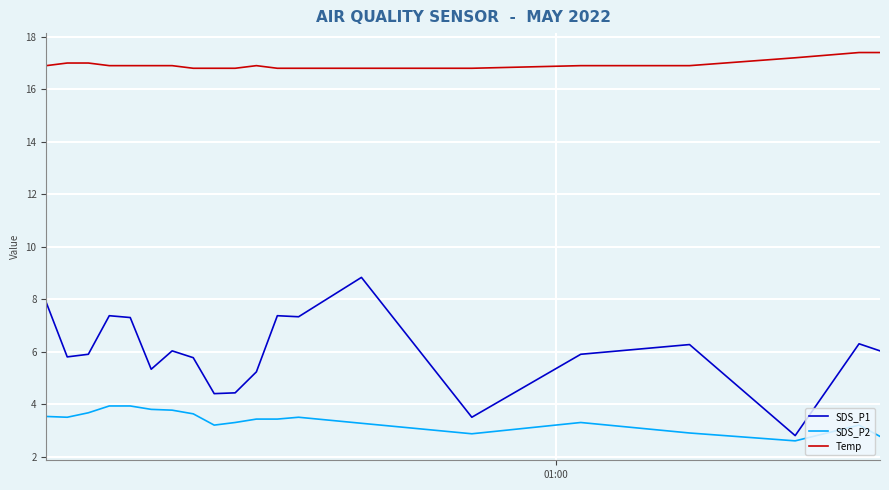

Which series has the largest total across all categories?

Temp